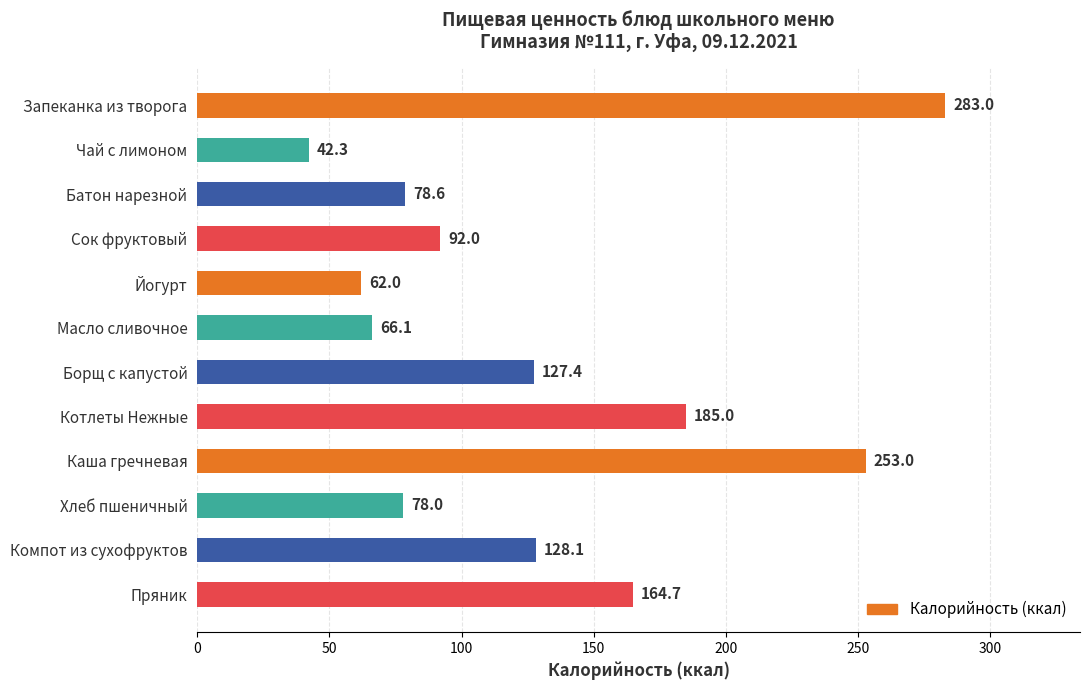

Reading top to bottom, extract all data points from this chart.

283.0	42.3	78.6	92.0	62.0	66.1	127.4	185.0	253.0	78.0	128.1	164.7